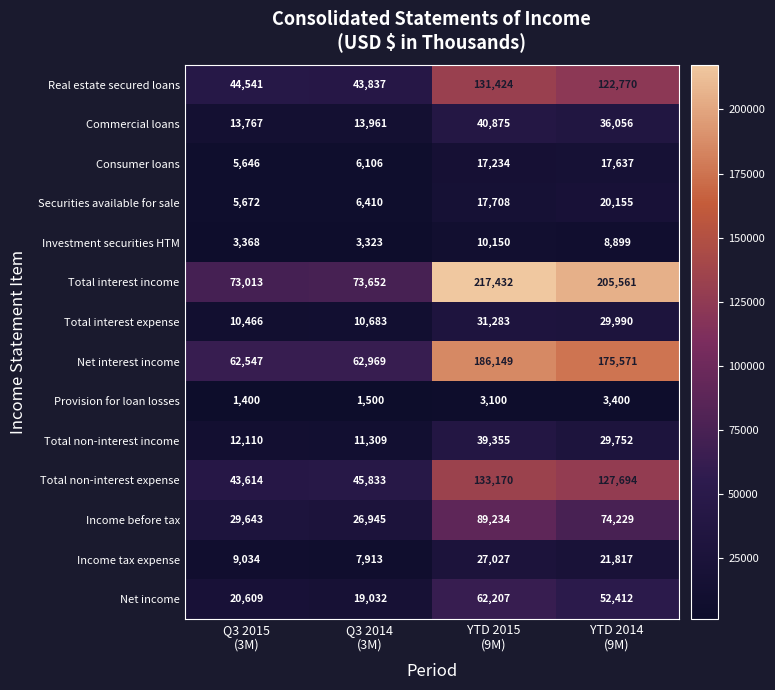

What is the maximum value for Total interest income?

217432